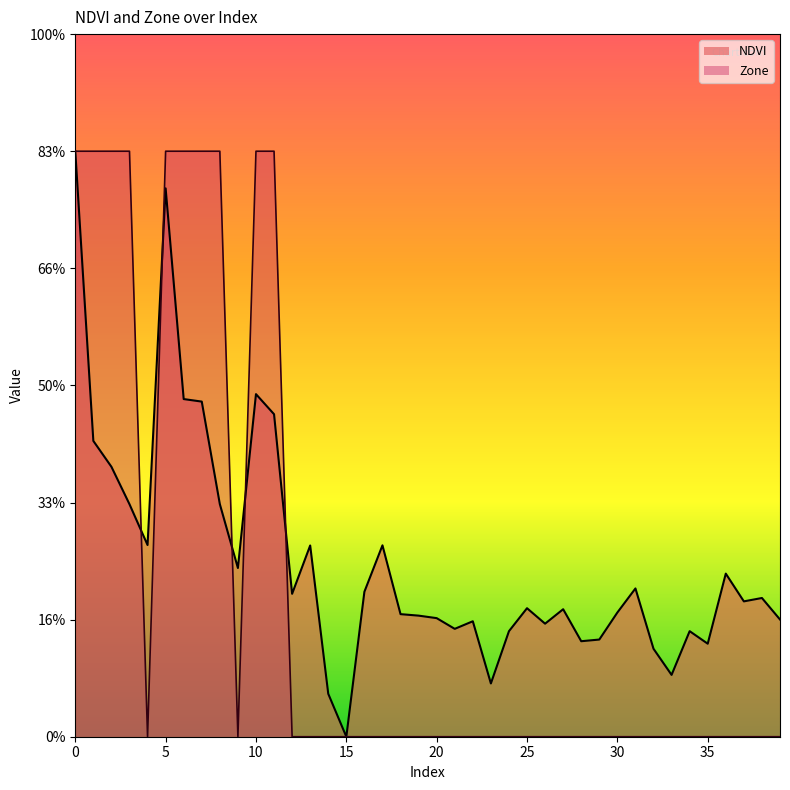

List the labels in order of Zone value, smallest first.

4, 9, 12, 13, 14, 15, 16, 17, 18, 19, 20, 21, 22, 23, 24, 25, 26, 27, 28, 29, 30, 31, 32, 33, 34, 35, 36, 37, 38, 39, 0, 1, 2, 3, 5, 6, 7, 8, 10, 11